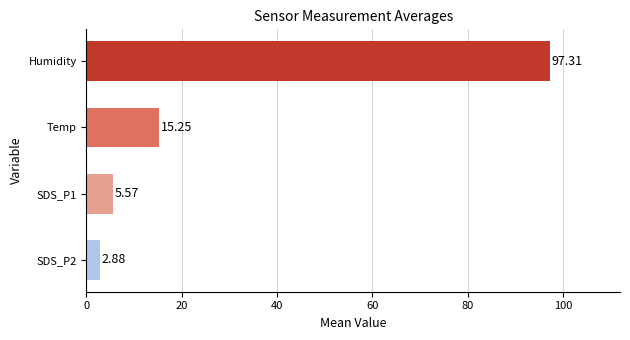

At which category does the chart reach its peak across all series?

Humidity